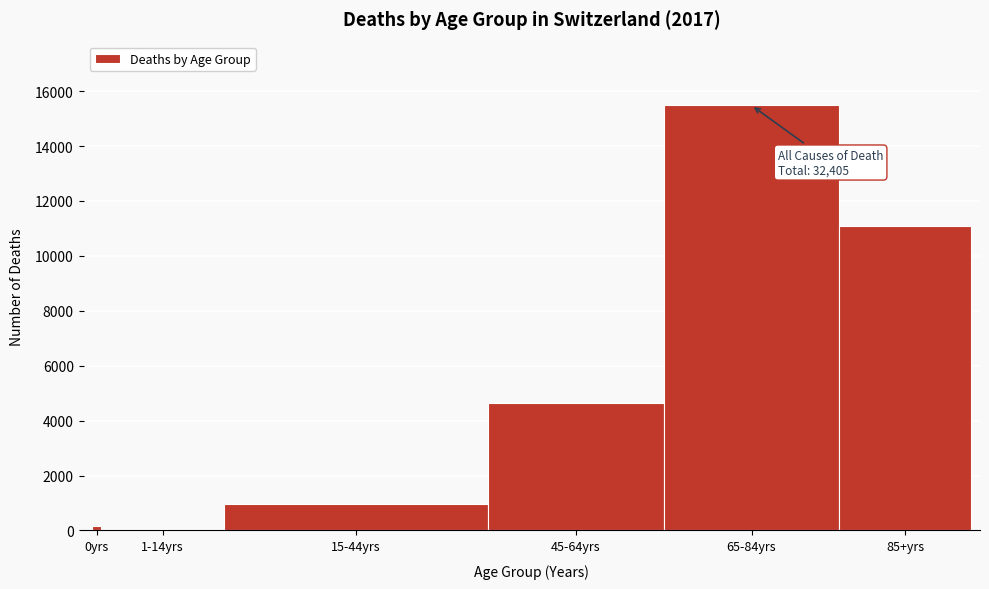

Reading right to left, extract all data points from this chart.

11092	15482	4648	946	59	178